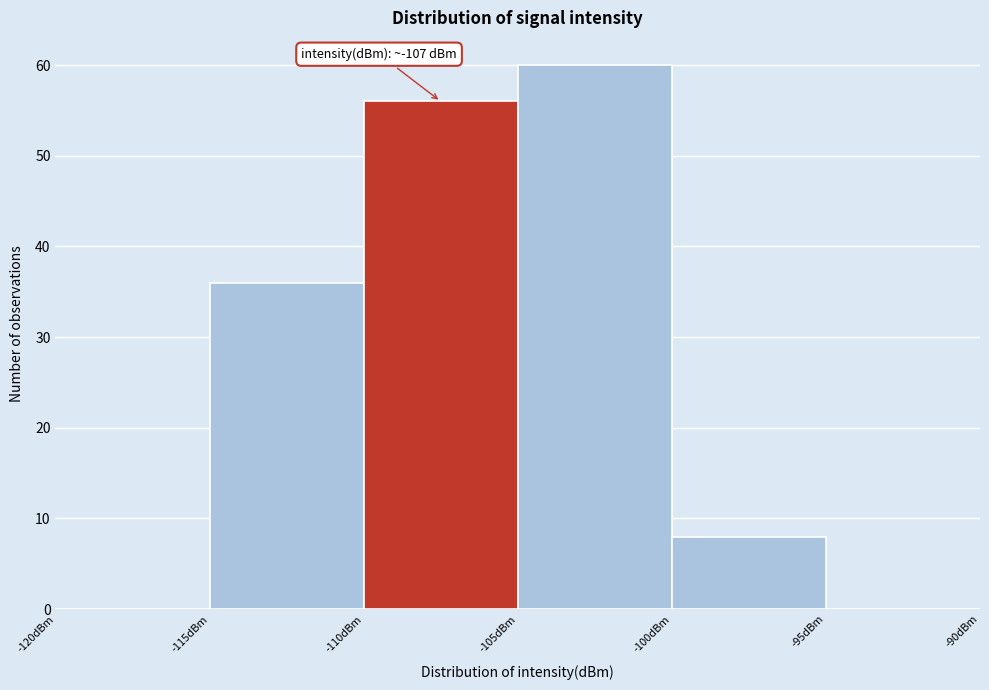

Over which range of the x-axis is the bar tallest?

-105 to -100